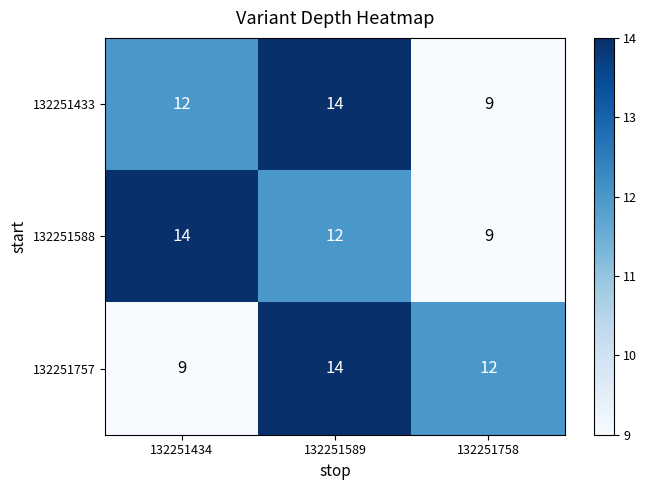

Where is 132251433 nearest to the value 11?

132251434